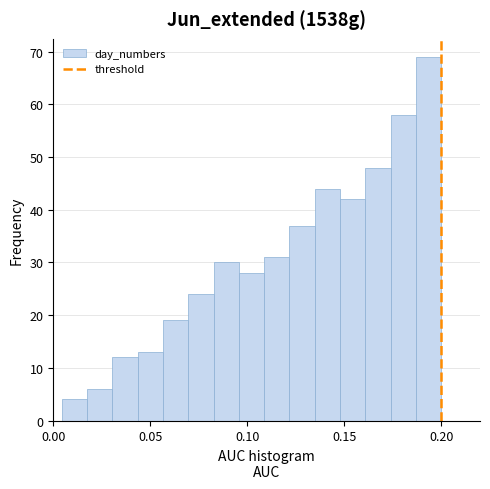

Around what value on the x-axis is the tallest bar? Give the approximate position of its centre, as read against the axis.

0.195